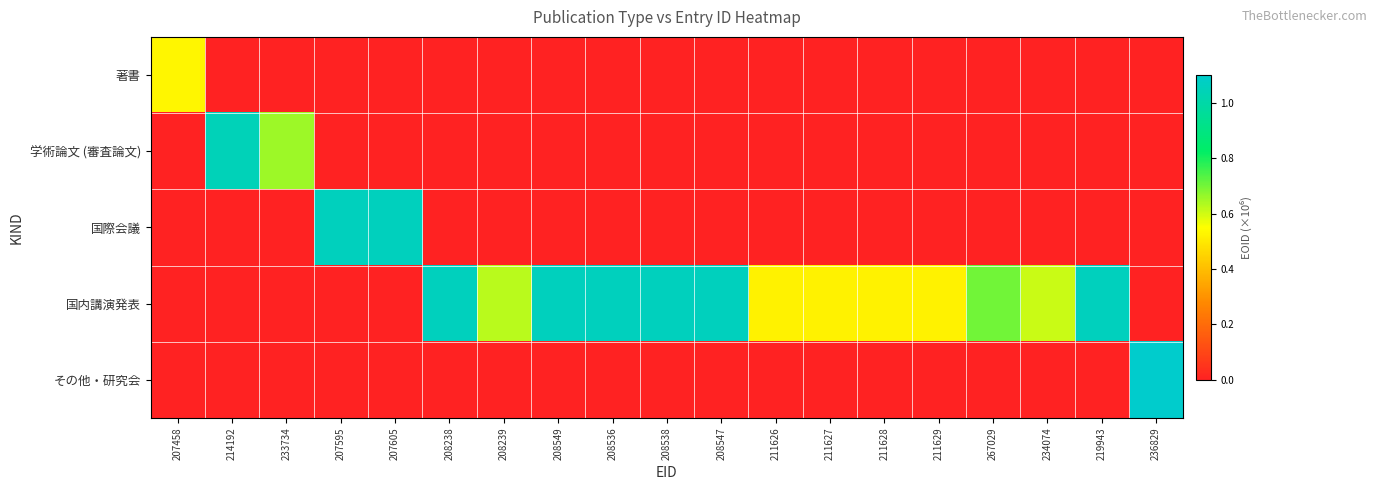

Which series has the largest total across all categories?

国内講演発表